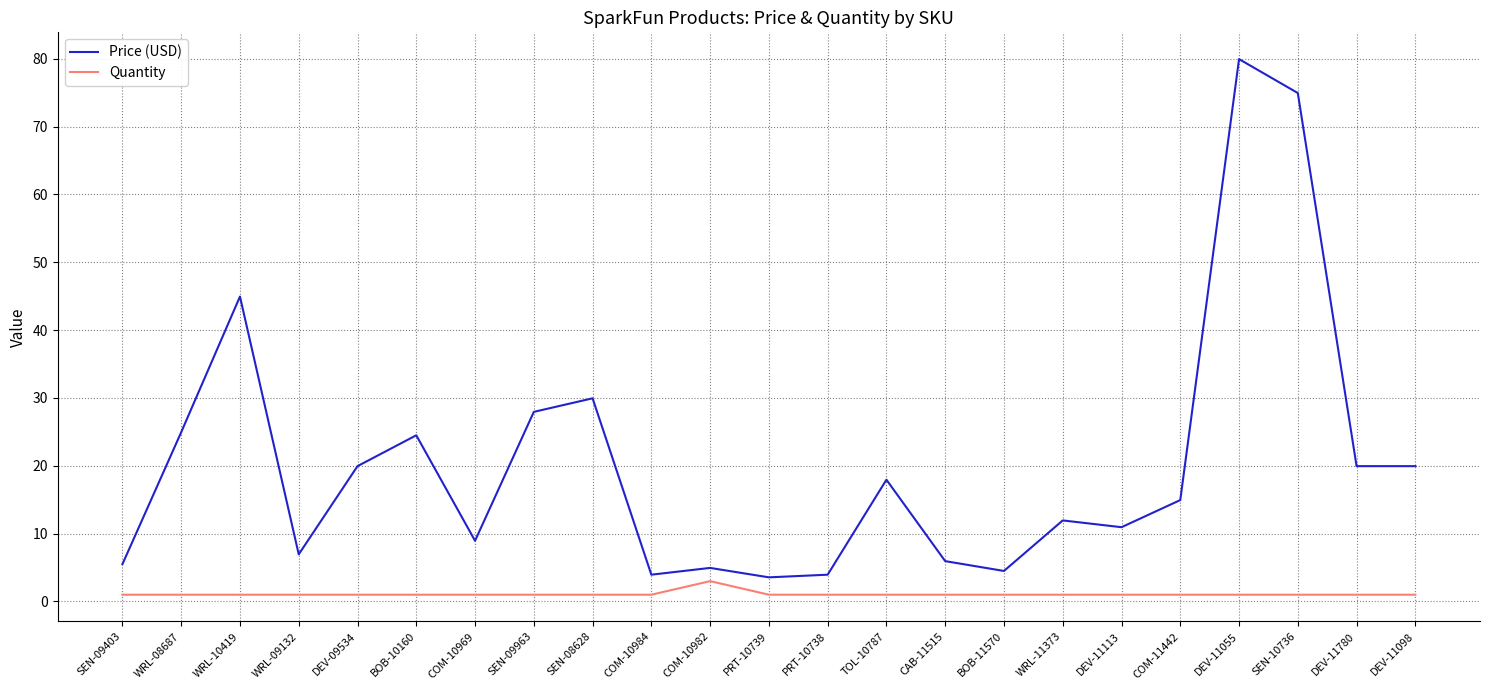

Does the chart have visible grid lines?

Yes